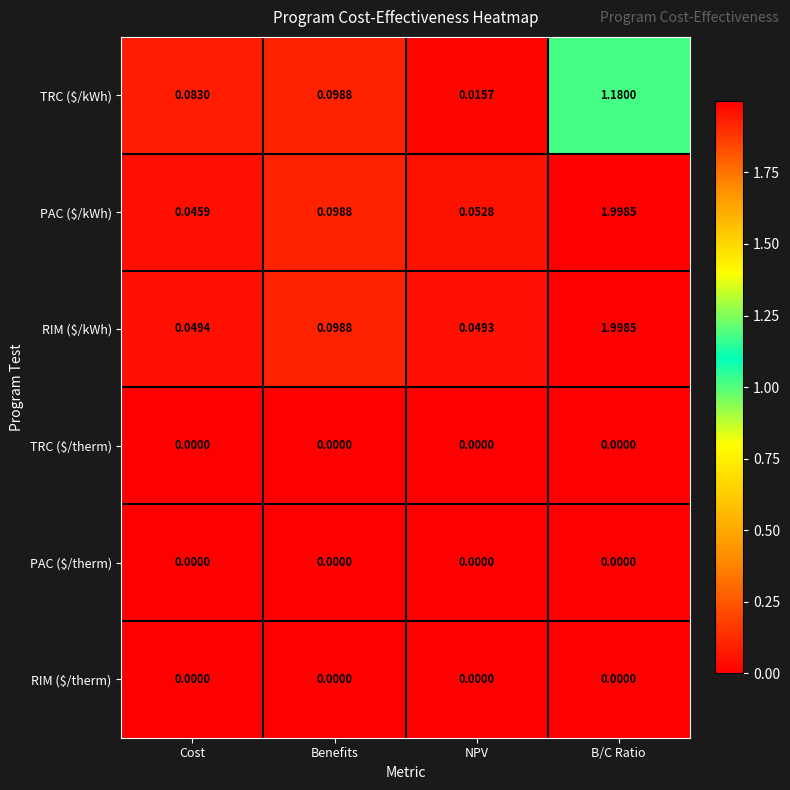

Which category has the highest value across all series?

B/C Ratio